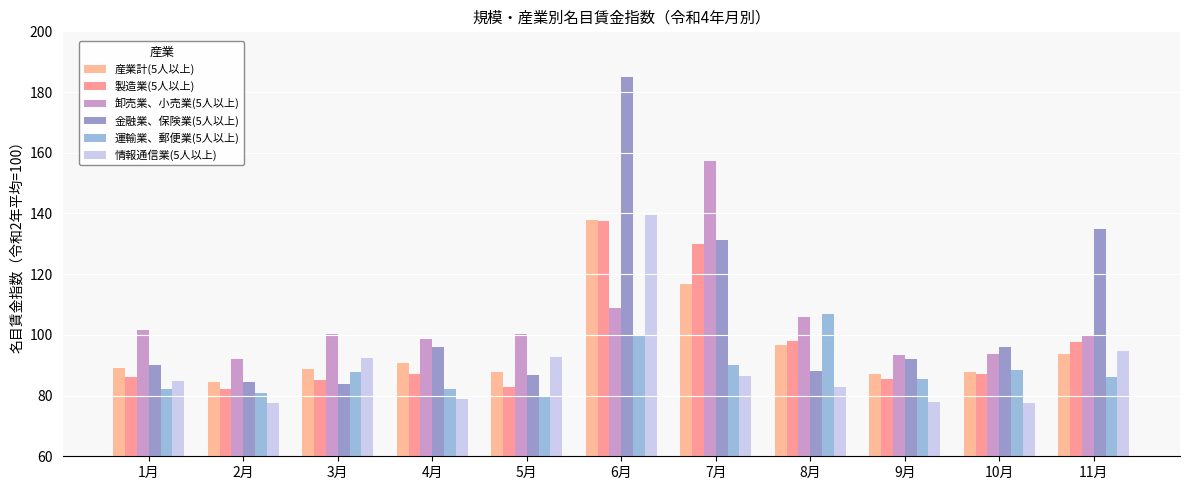

Which series has the largest range (max minus min)?

金融業、保険業(5人以上)